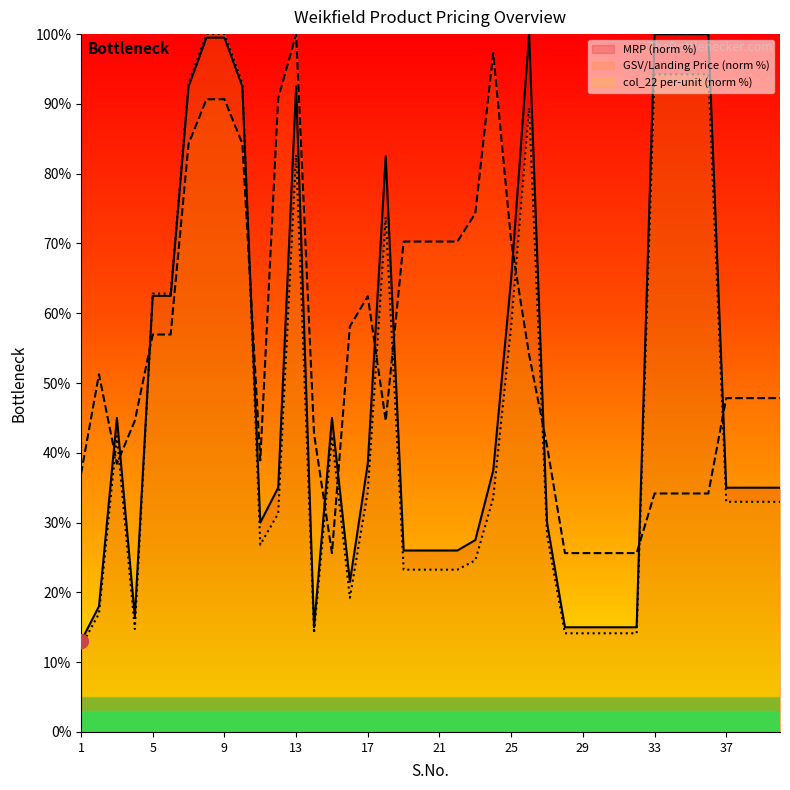

What is the lowest value of the GSV/Landing Price series?

25.6